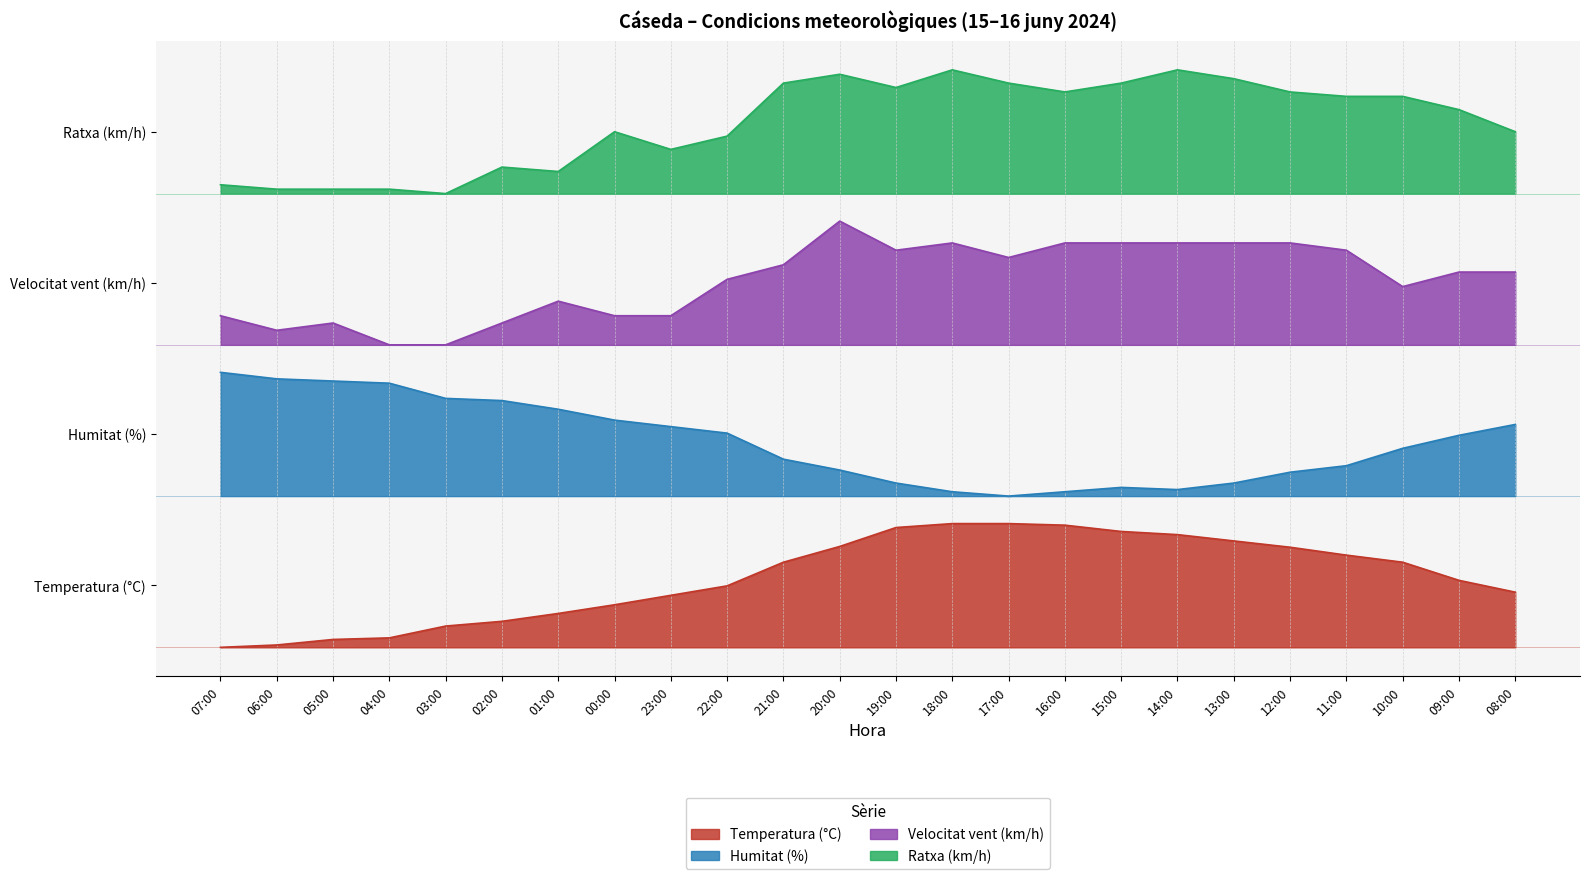

Where does the Humitat (%) series first go above 154?

07:00